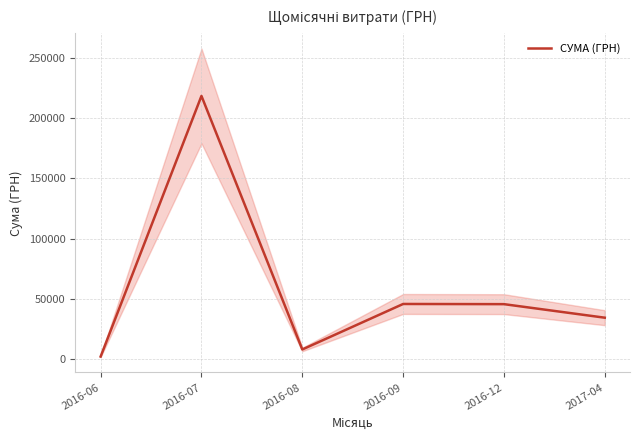

Rank the categories by value from highest to lowest.

2016-07, 2016-09, 2016-12, 2017-04, 2016-08, 2016-06